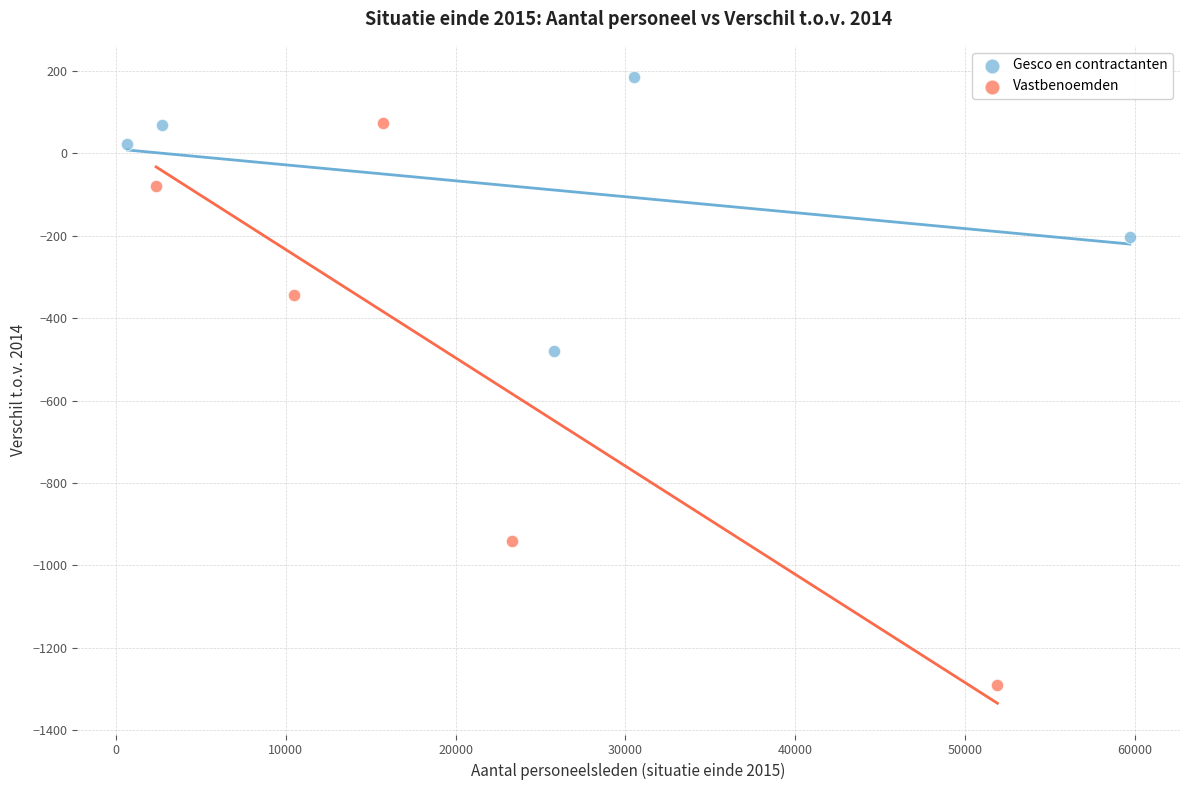

Which series reaches the maximum Y coordinate?

Gesco en contractanten